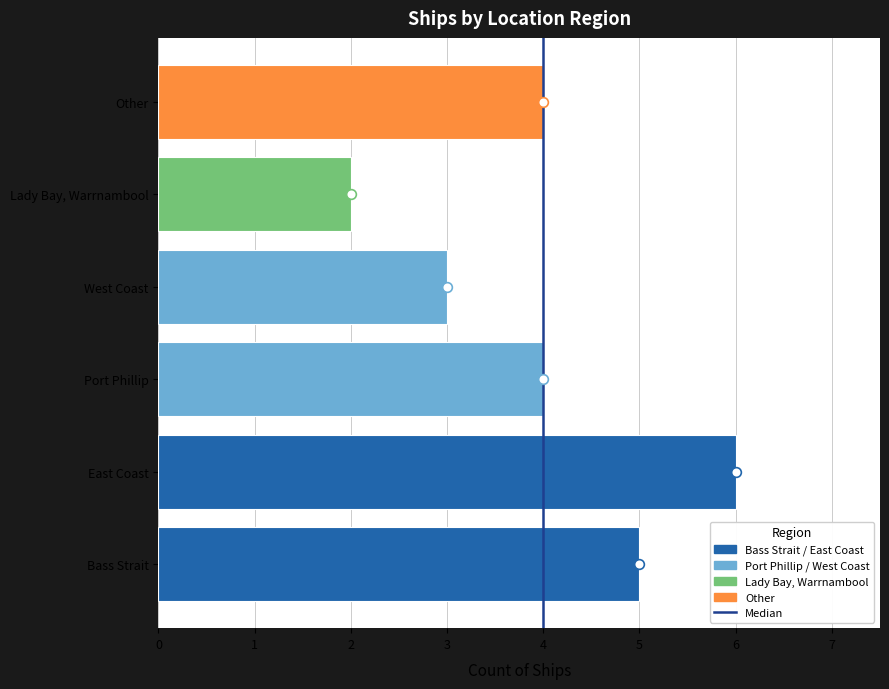

The value at Port Phillip is 3. True or false?

False